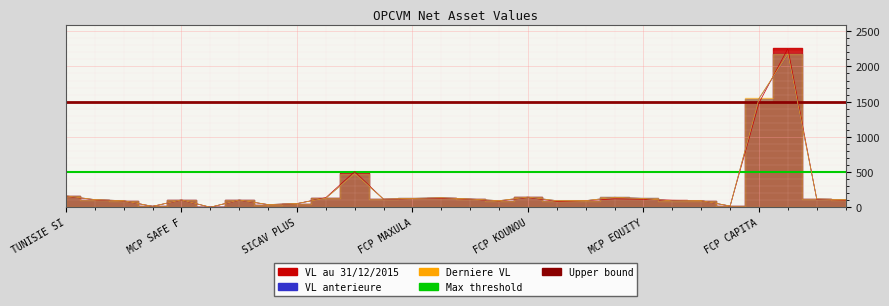

What is the sum of the Upper bound values at TUNISIE SI and MCP SAFE F?

3000